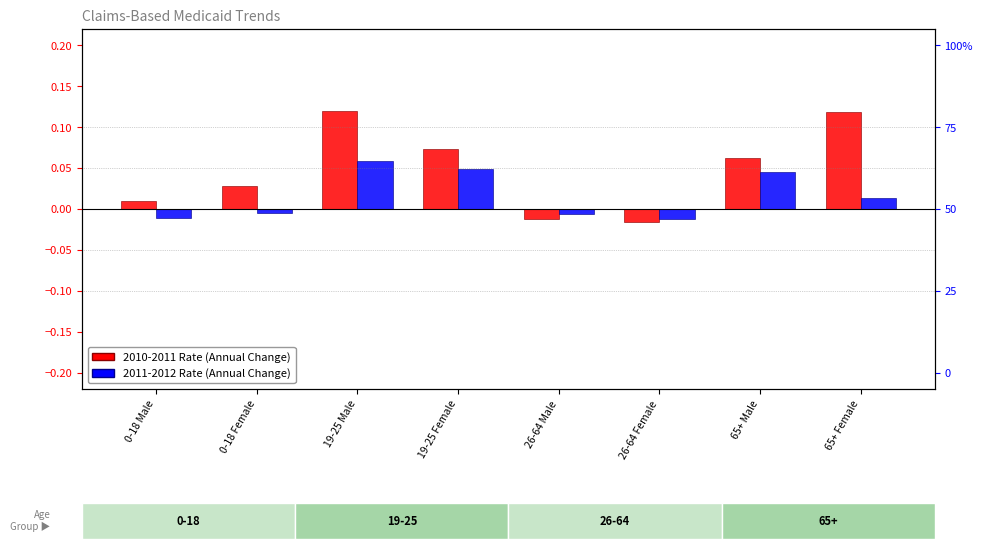

The 2011-2012 Rate series shows 0.1 at 19-25 Male. True or false?

False